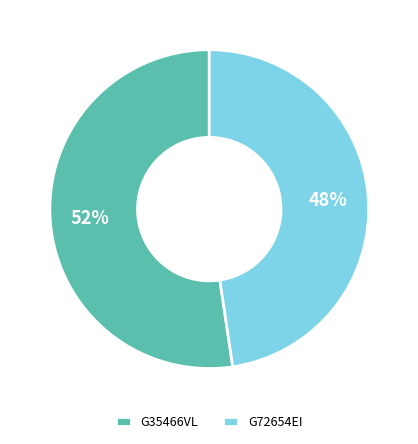

Is there a majority slice in this chart?

Yes